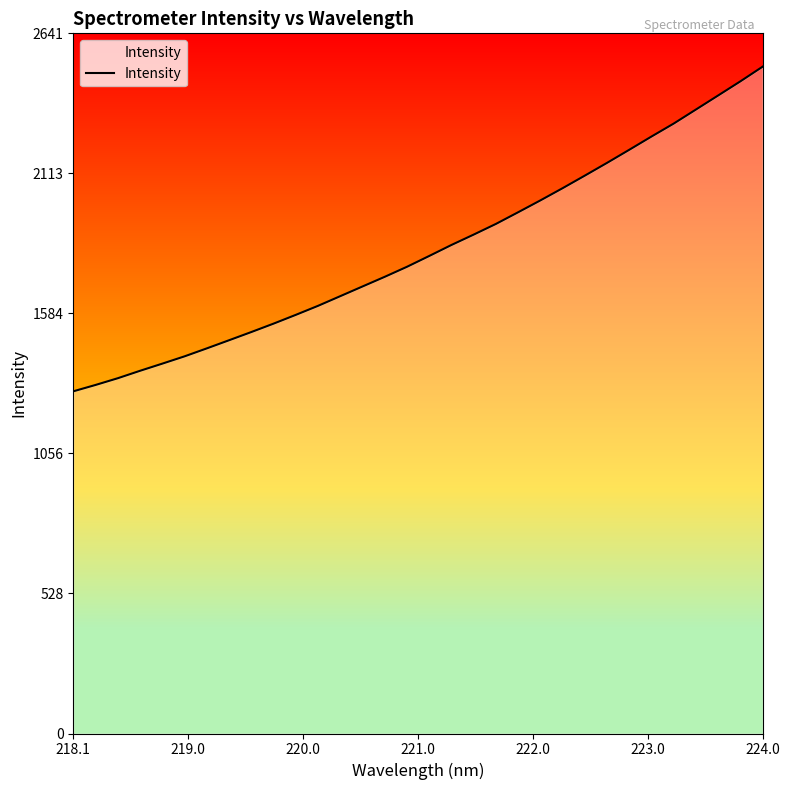

Reading left to right, transcribe all the data shown in this chart.

1290.9	1314.9	1340.3	1368.4	1395.4	1422.9	1453.0	1483.7	1514.6	1546.3	1579.5	1613.5	1650.0	1686.6	1723.1	1760.9	1801.7	1843.2	1882.4	1922.6	1966.6	2011.3	2057.4	2104.8	2153.0	2202.3	2252.3	2301.2	2354.2	2407.2	2460.4	2515.7